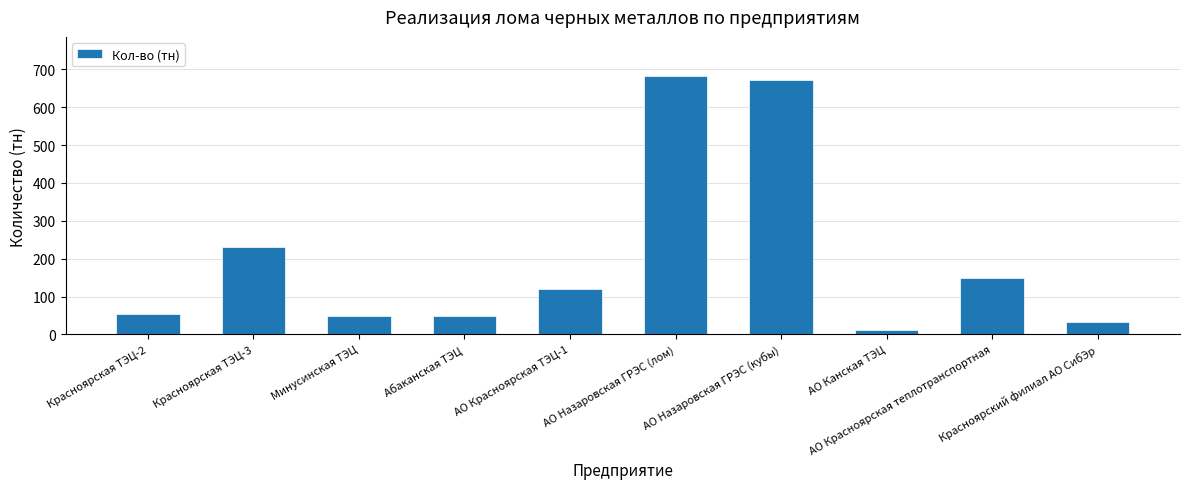

What is the change in value from АО Красноярская теплотранспортная to Красноярский филиал АО СибЭр?

-116.0